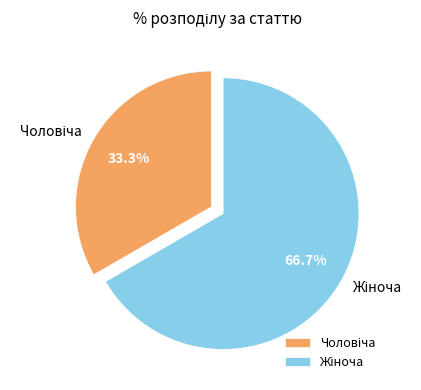

Is there a majority slice in this chart?

Yes